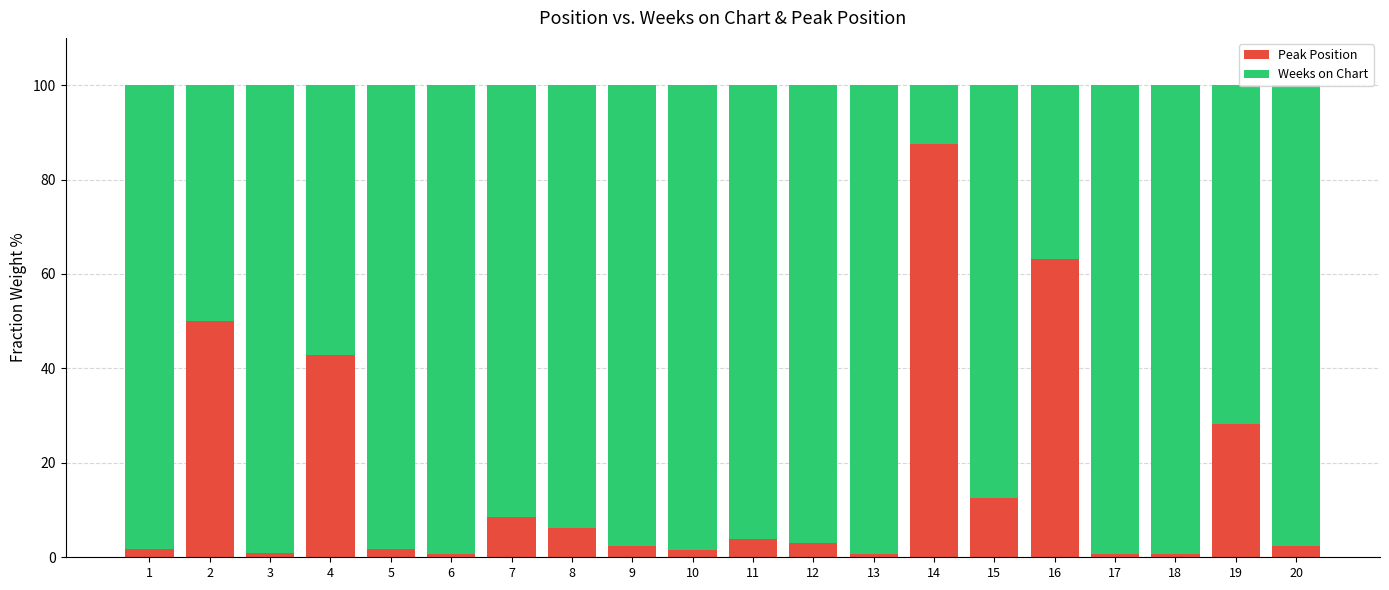

What is the maximum value for Peak Position?

87.5